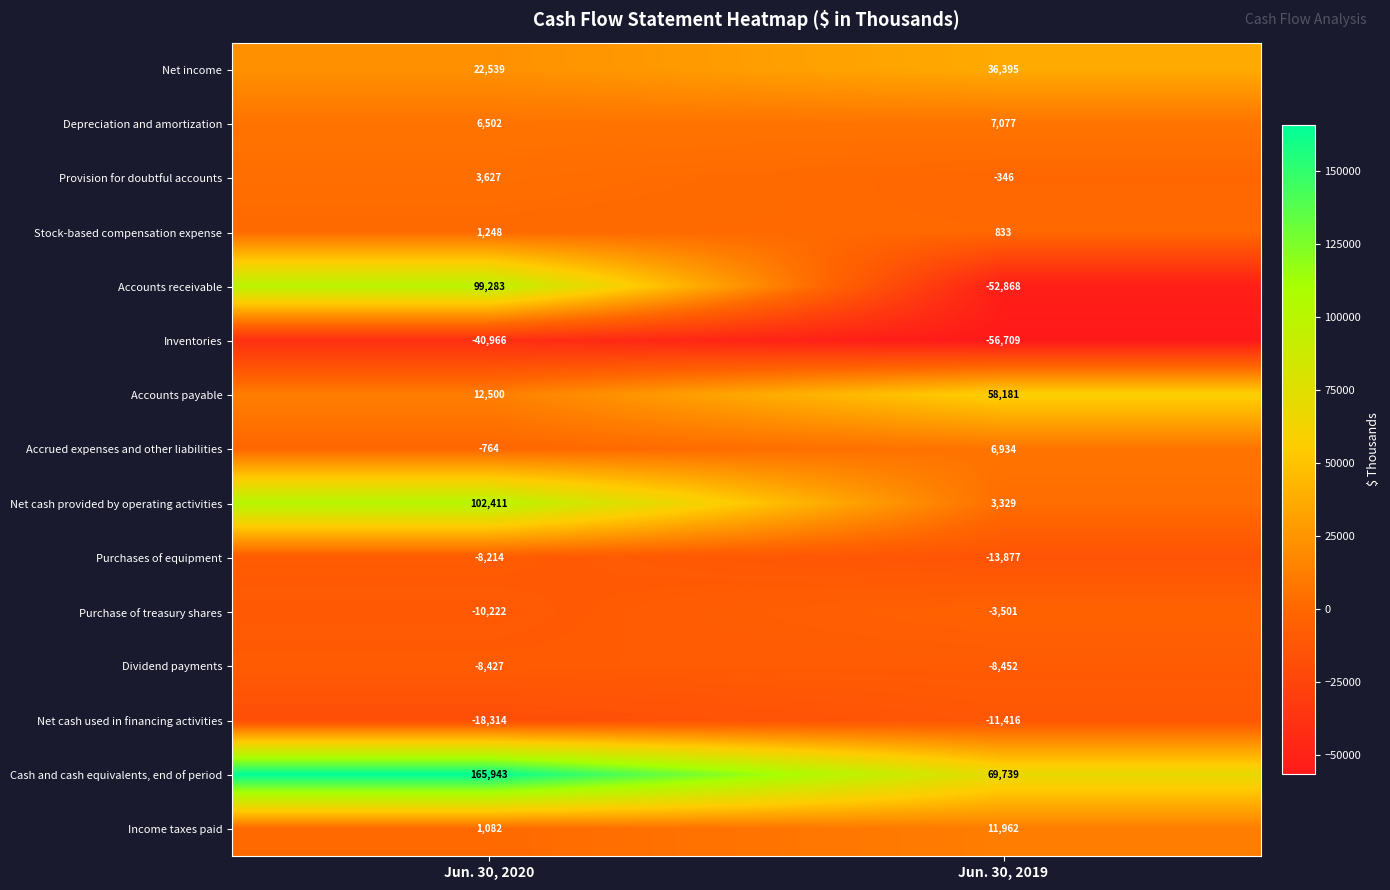

At which category does the chart reach its peak across all series?

Jun. 30, 2020